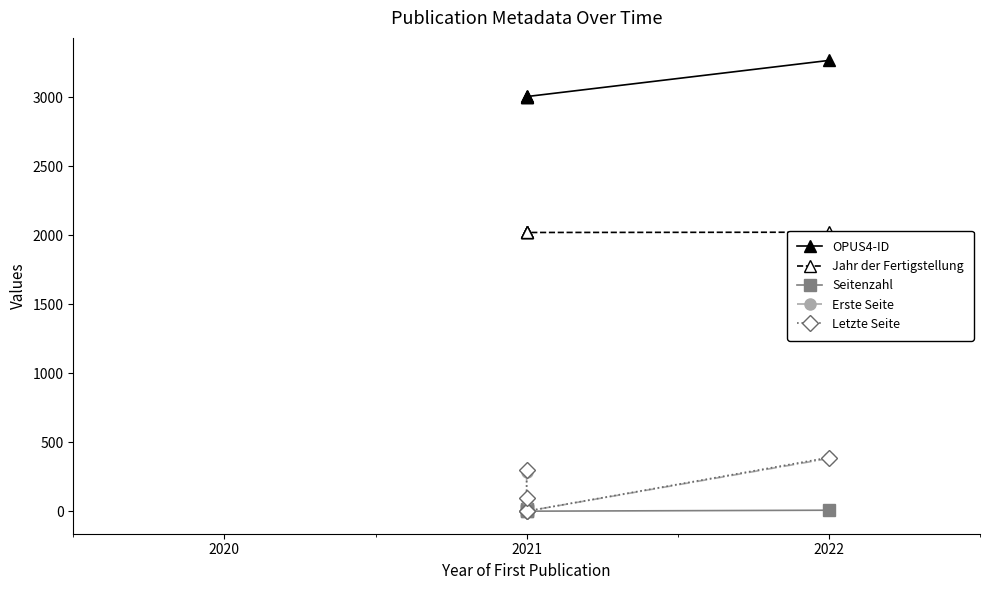

Is the value of Erste Seite at 2022 greater than the value of OPUS4-ID at 2021?

No